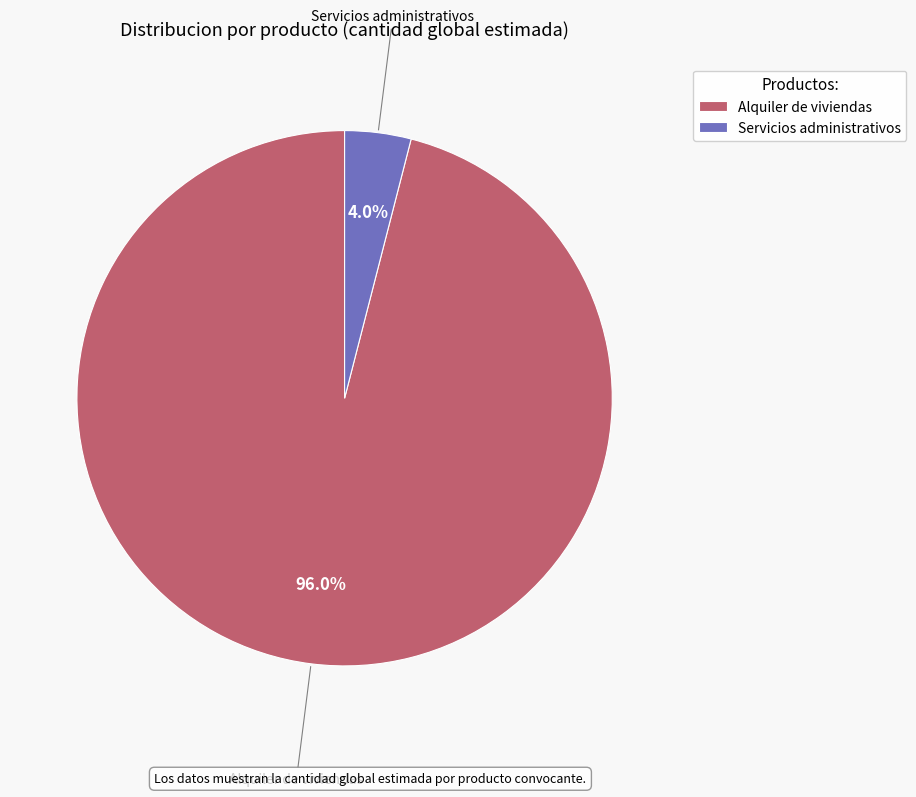

How many slices are in this pie chart?

2